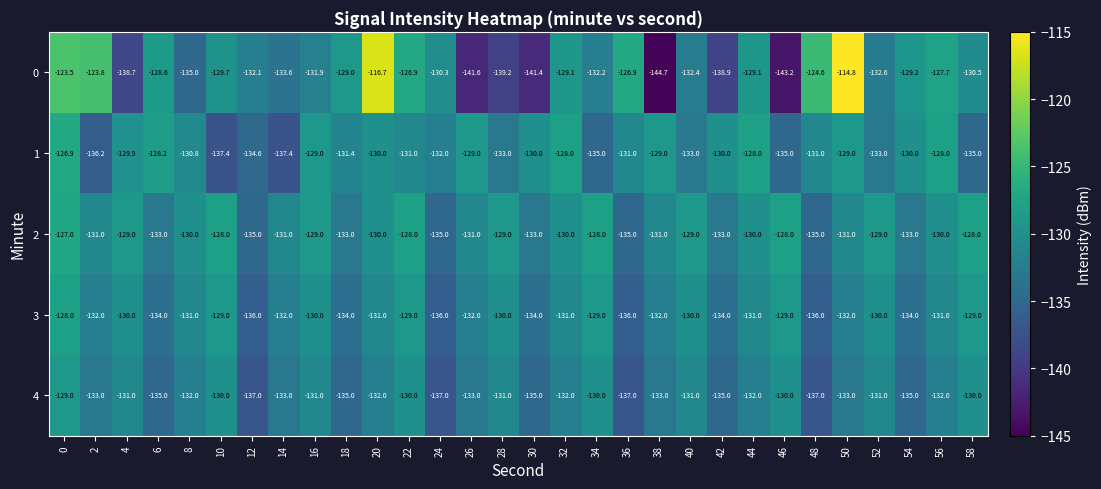

Is it true that 4 equals -131.0 at 40?

True